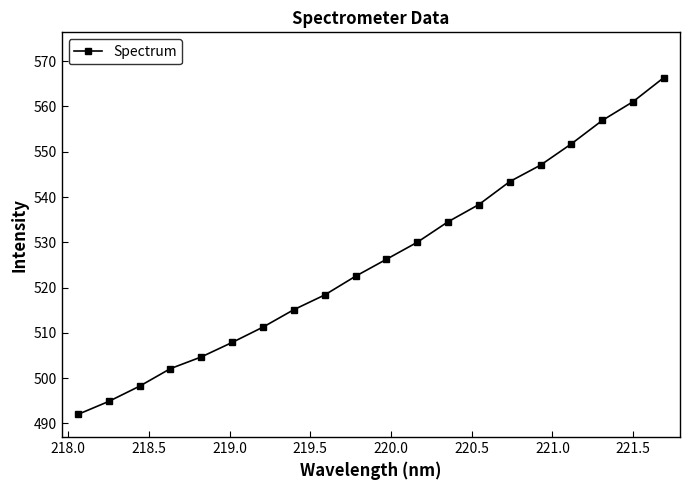

Does the chart display data point markers on the line(s)?

Yes